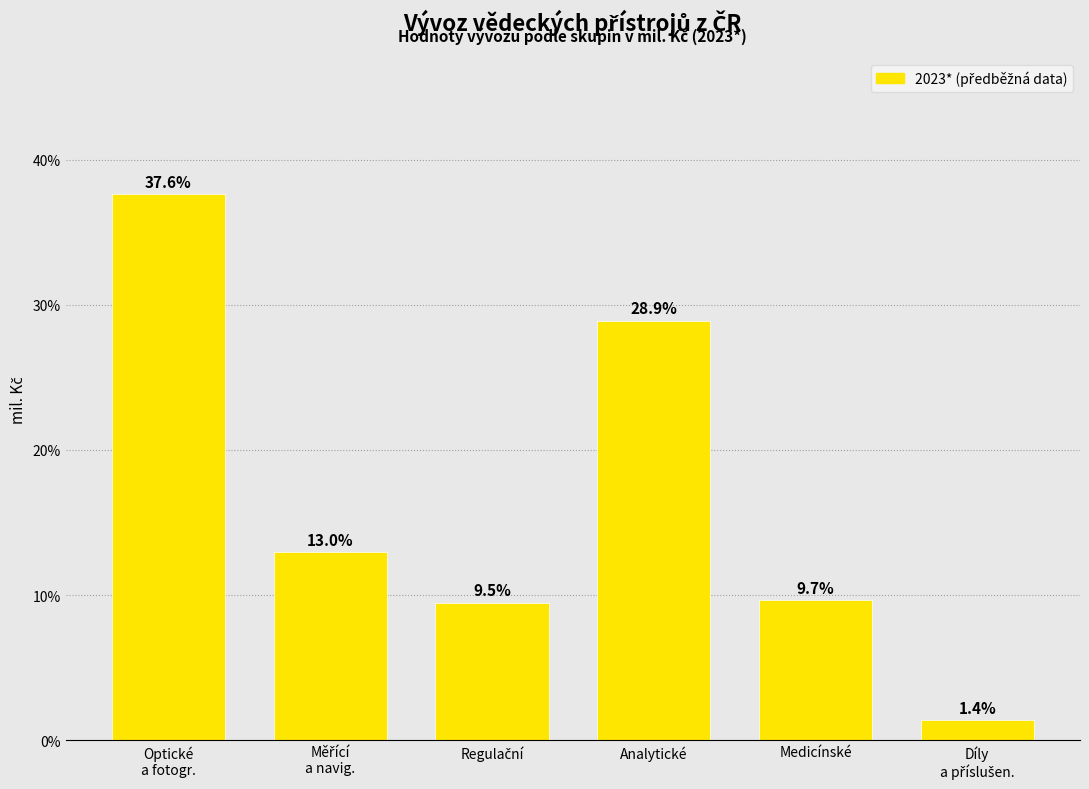

Reading right to left, transcribe all the data shown in this chart.

1.4	9.7	28.9	9.5	13.0	37.6